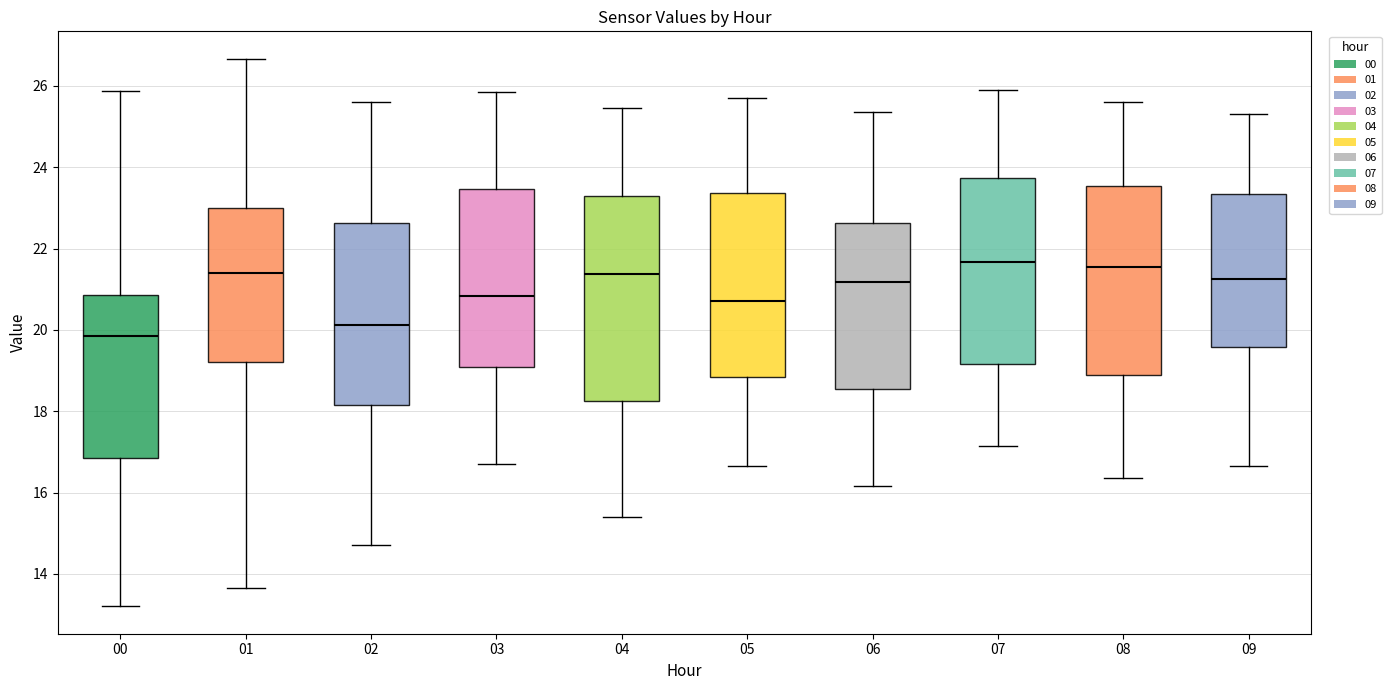

Comparing the boxes themselves (not the whiskers), which one is the tallest?

04